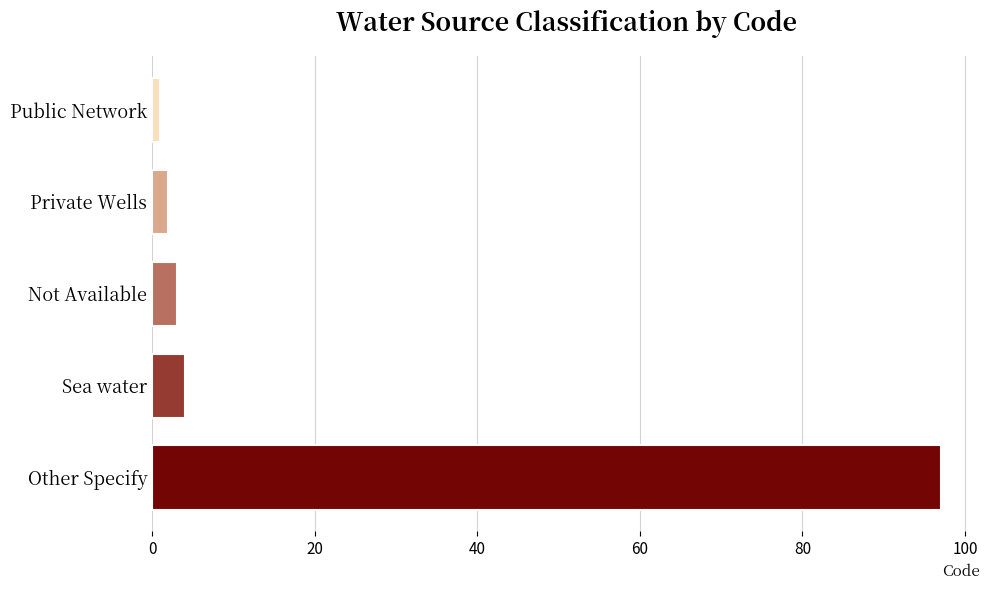

What is the change in value from Other Specify to Not Available?

-94